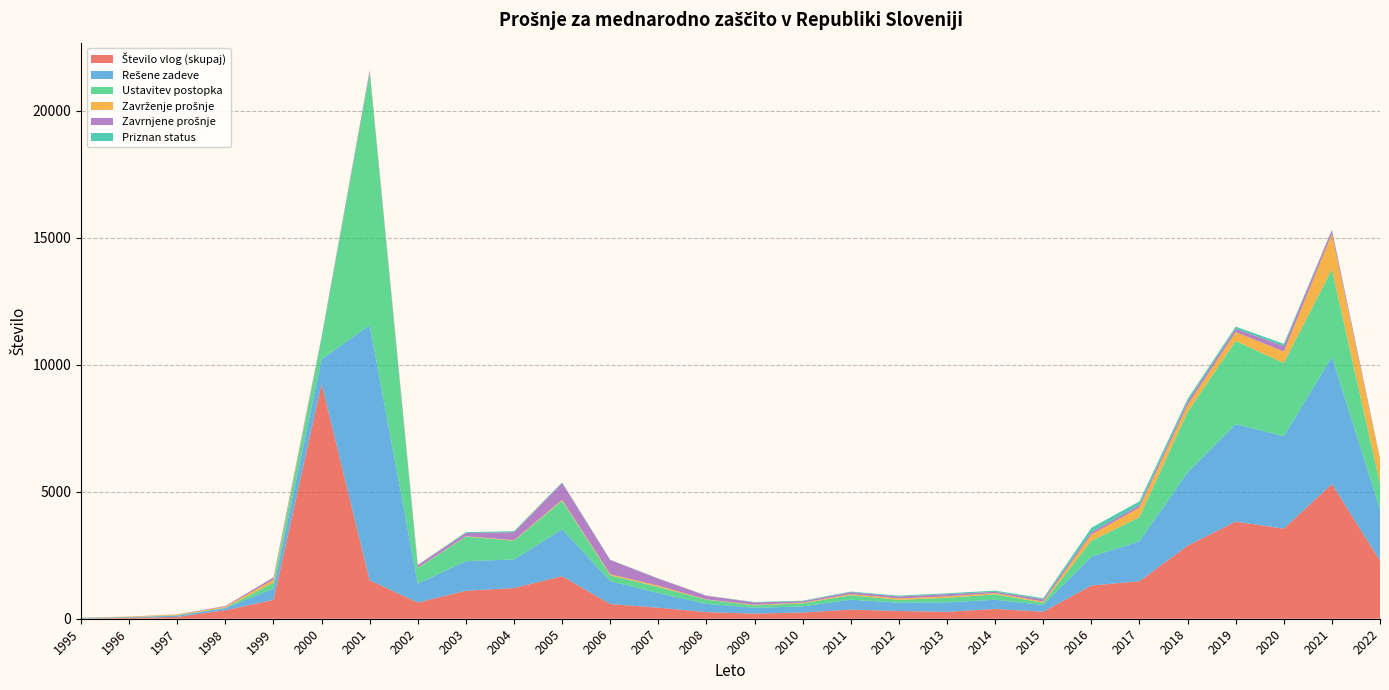

Reading left to right, extract all data points from this chart.

Število vlog (skupaj): 1995=6	1996=35	1997=72	1998=337	1999=744	2000=9244	2001=1511	2002=640	2003=1101	2004=1208	2005=1674	2006=579	2007=434	2008=260	2009=202	2010=246	2011=358	2012=304	2013=272	2014=385	2015=277	2016=1308	2017=1476	2018=2875	2019=3821	2020=3548	2021=5301	2022=2288
Rešene zadeve: 1995=17	1996=26	1997=51	1998=82	1999=441	2000=969	2001=10042	2002=739	2003=1166	2004=1125	2005=1848	2006=901	2007=576	2008=325	2009=228	2010=239	2011=392	2012=328	2013=374	2014=360	2015=265	2016=1136	2017=1572	2018=2886	2019=3838	2020=3636	2021=5008	2022=2017
Ustavitev postopka: 1995=10	1996=5	1997=15	1998=13	1999=237	2000=831	2001=9911	2002=619	2003=964	2004=737	2005=1120	2006=228	2007=238	2008=164	2009=96	2010=120	2011=177	2012=110	2013=177	2014=216	2015=89	2016=621	2017=949	2018=2372	2019=3273	2020=2875	2021=3445	2022=1011
Zavrženje prošnje: 1995=1	1996=21	1997=28	1998=41	1999=117	2000=0	2001=9	2002=12	2003=17	2004=20	2005=38	2006=43	2007=53	2008=12	2009=23	2010=27	2011=40	2012=57	2013=59	2014=49	2015=44	2016=249	2017=382	2018=277	2019=352	2020=457	2021=1390	2022=956
Zavrnjene prošnje: 1995=4	1996=0	1997=8	1998=27	1999=87	2000=46	2001=97	2002=105	2003=123	2004=317	2005=661	2006=561	2007=276	2008=145	2009=89	2010=55	2011=78	2012=75	2013=82	2014=51	2015=87	2016=96	2017=89	2018=135	2019=128	2020=215	2021=151	2022=32
Priznan status: 1995=2	1996=0	1997=0	1998=1	1999=0	2000=11	2001=25	2002=3	2003=37	2004=39	2005=26	2006=9	2007=9	2008=4	2009=20	2010=23	2011=24	2012=34	2013=37	2014=44	2015=46	2016=170	2017=152	2018=102	2019=85	2020=89	2021=17	2022=18